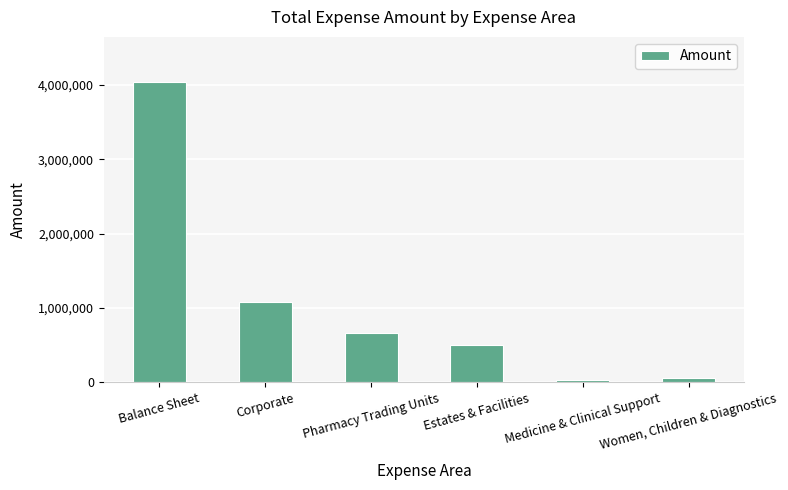

The value at Estates & Facilities is 502339.4. True or false?

True